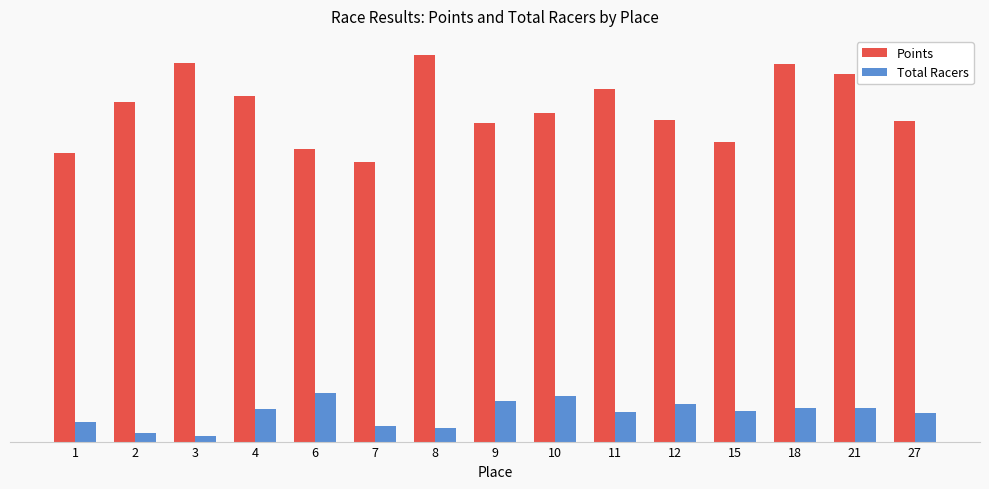

Are the bars horizontal?

No